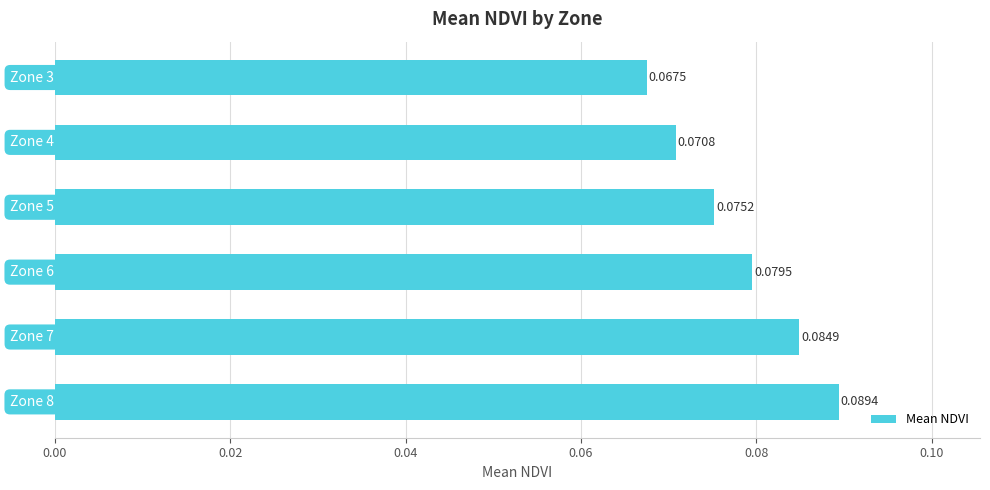

Count the values in the range 0 to 1.

6